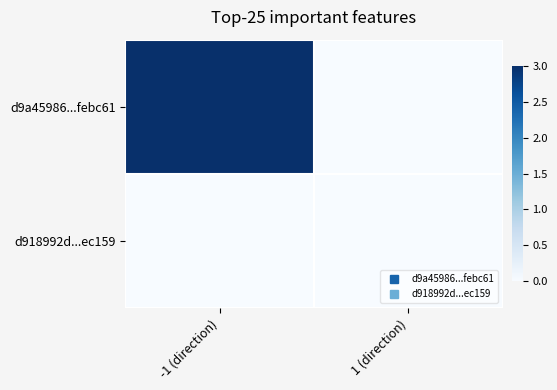

Rank the series at -1 (direction) from highest to lowest value.

d9a45986...febc61, d918992d...ec159